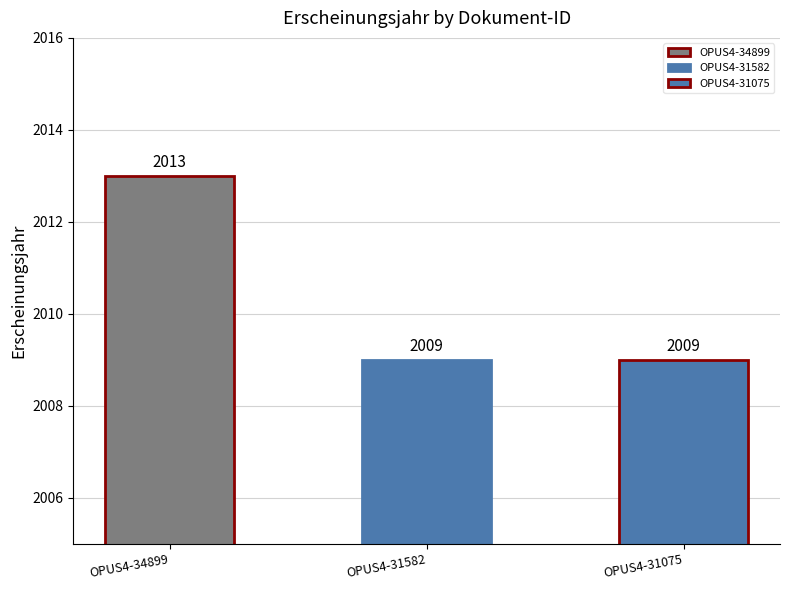

Rank the categories by value from lowest to highest.

OPUS4-31582, OPUS4-31075, OPUS4-34899